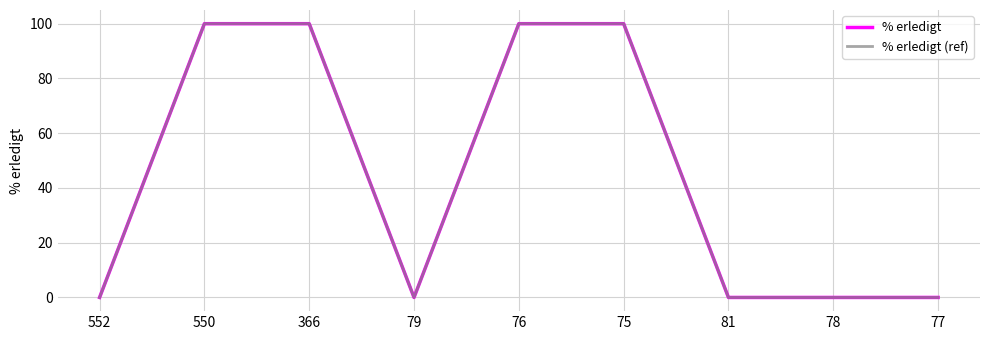

Does the chart have visible grid lines?

Yes